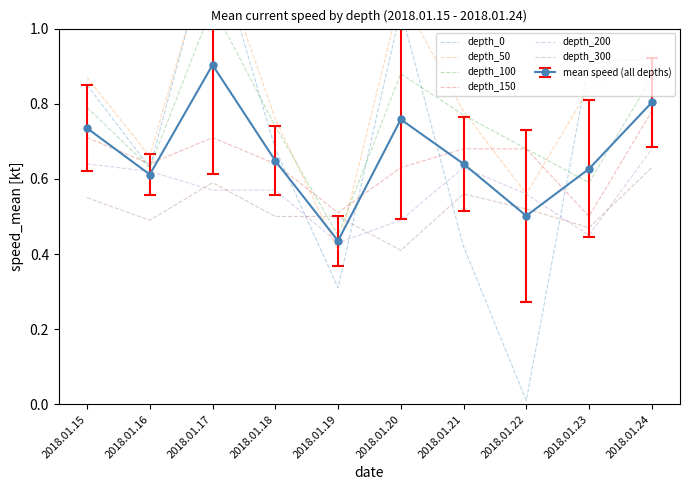

What is the value of the depth_150 point at the 1st from the left?

0.7